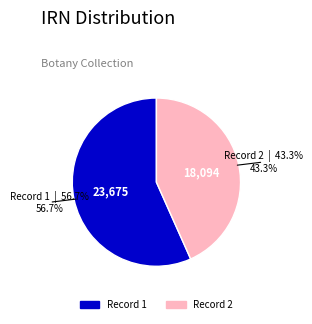

How many segments does this pie chart have?

2